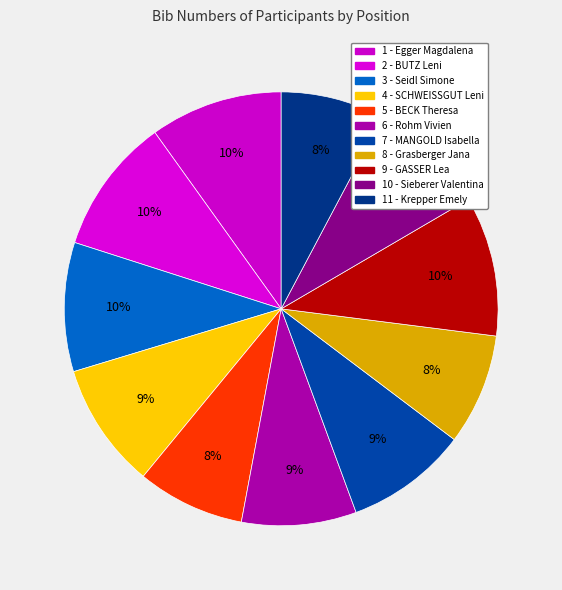

Rank the categories by value from lowest to highest.

11 - Krepper Emely, 5 - BECK Theresa, 8 - Grasberger Jana, 6 - Rohm Vivien, 10 - Sieberer Valentina, 7 - MANGOLD Isabella, 4 - SCHWEISSGUT Leni, 3 - Seidl Simone, 1 - Egger Magdalena, 2 - BUTZ Leni, 9 - GASSER Lea